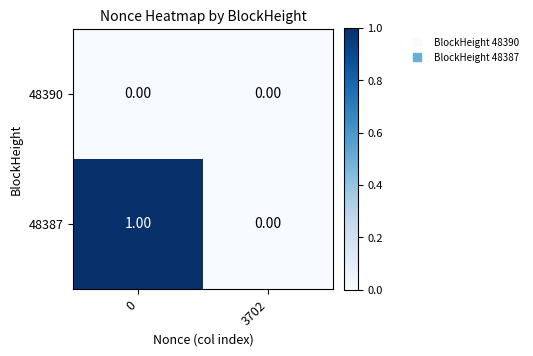

Which series has the largest total across all categories?

48387